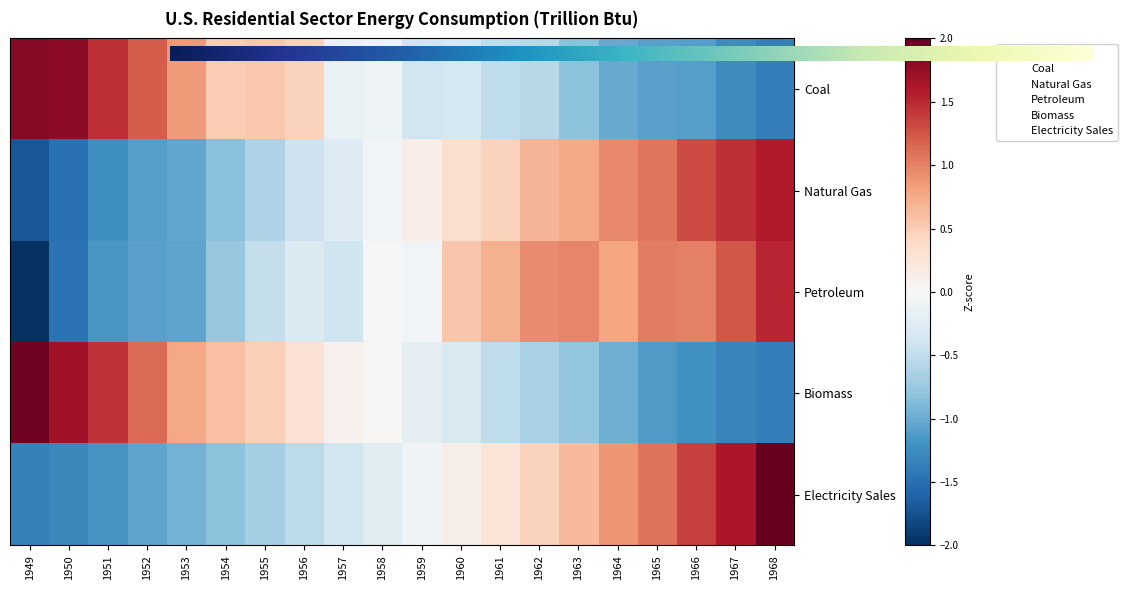

What is the greatest value displayed?

2.1